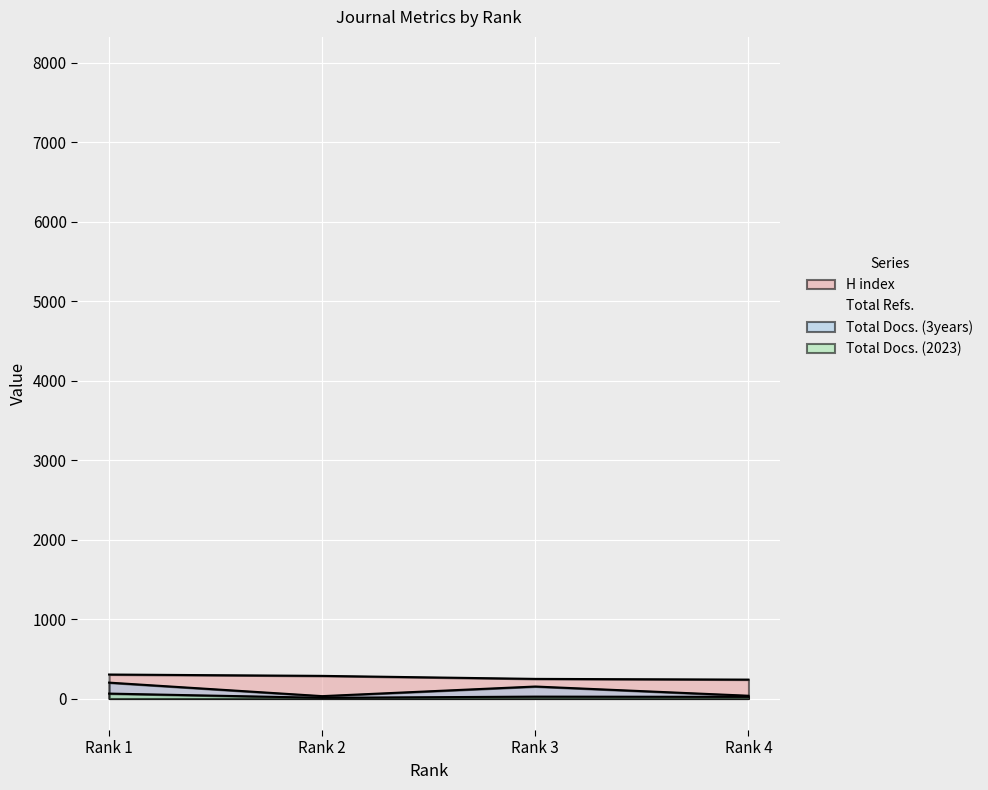

True or false: Total Docs. (2023) and Total Docs. (3years) intersect in this chart.

False